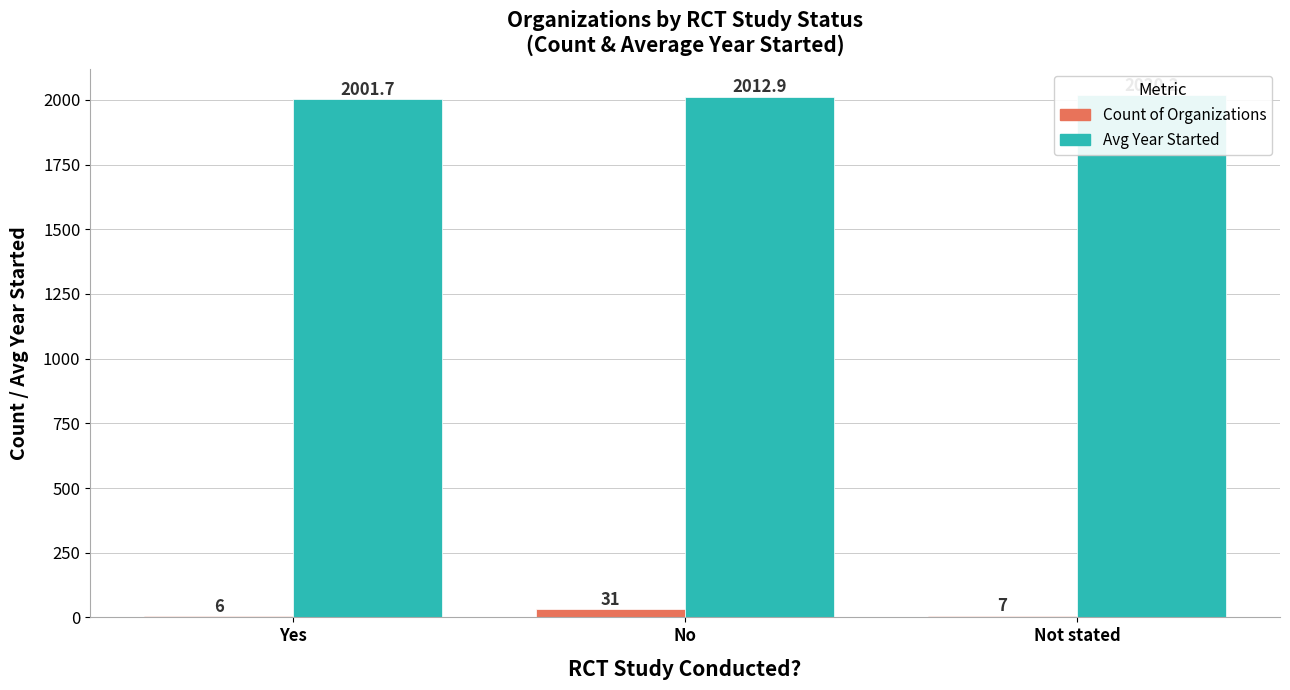

What is the difference between the Count of Organizations values at Yes and Not stated?

1.0